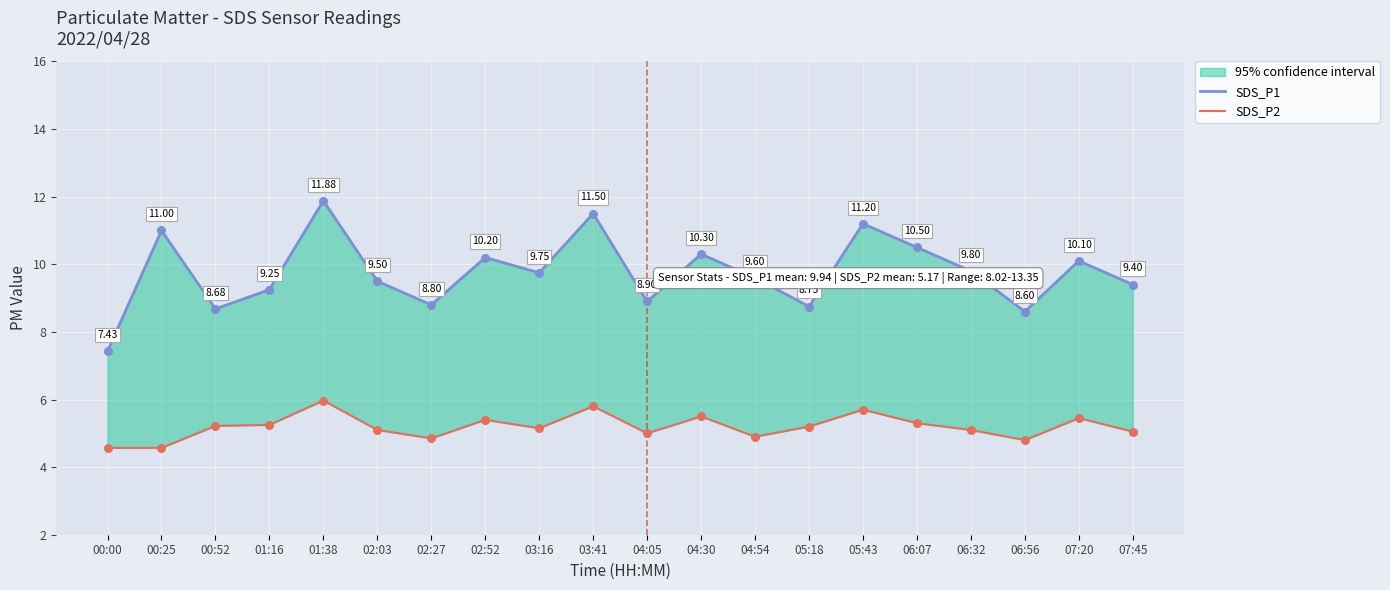

At which category is the sum across all series the highest?

01:38